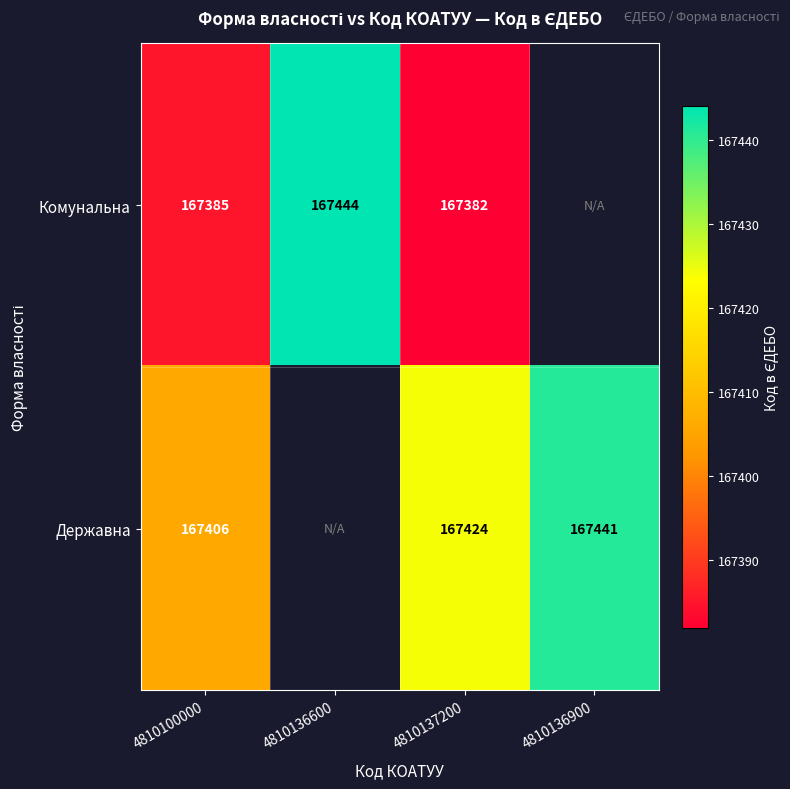

At 4810100000, list the series in order from smallest to largest.

Комунальна, Державна